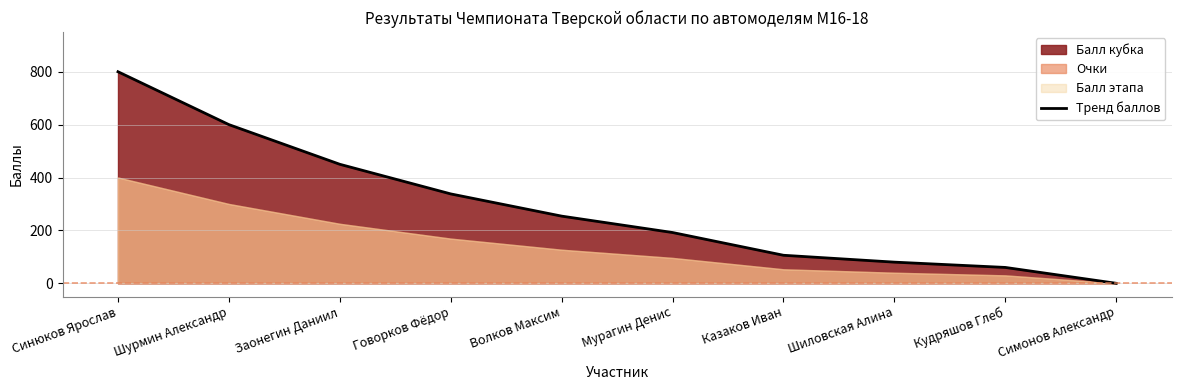

True or false: the data shows 575 at Говорков Фёдор.

False